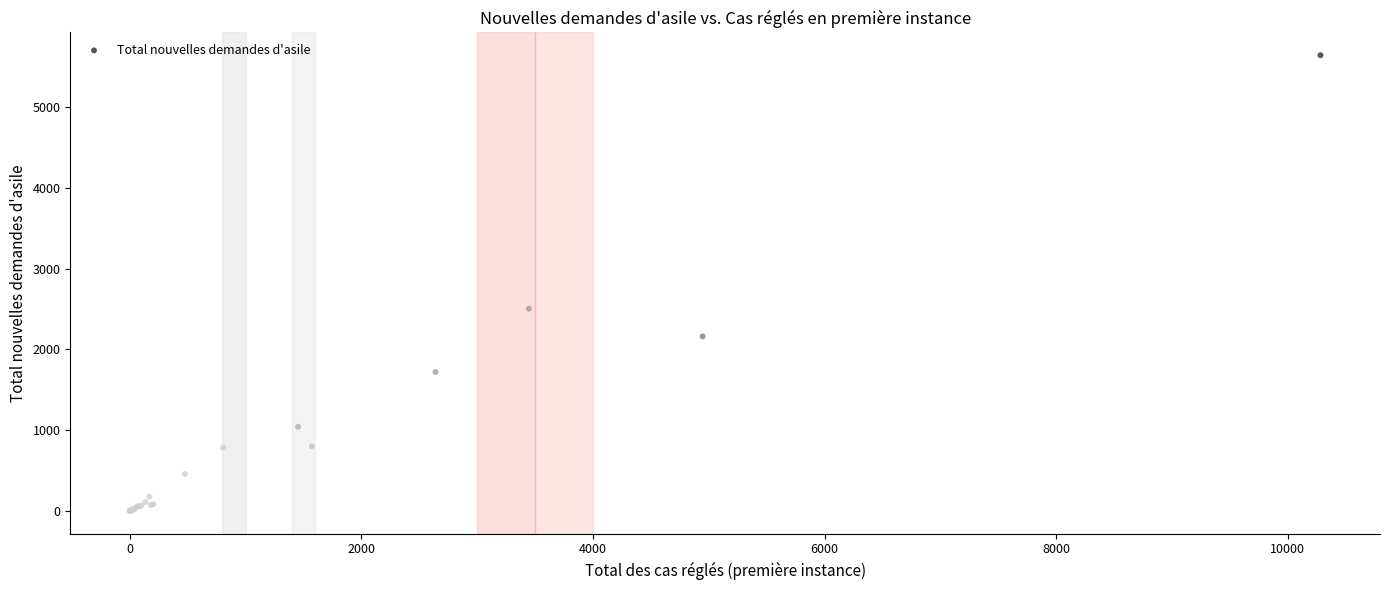

What Y value in the scatter plot is closest to 2823?

2506